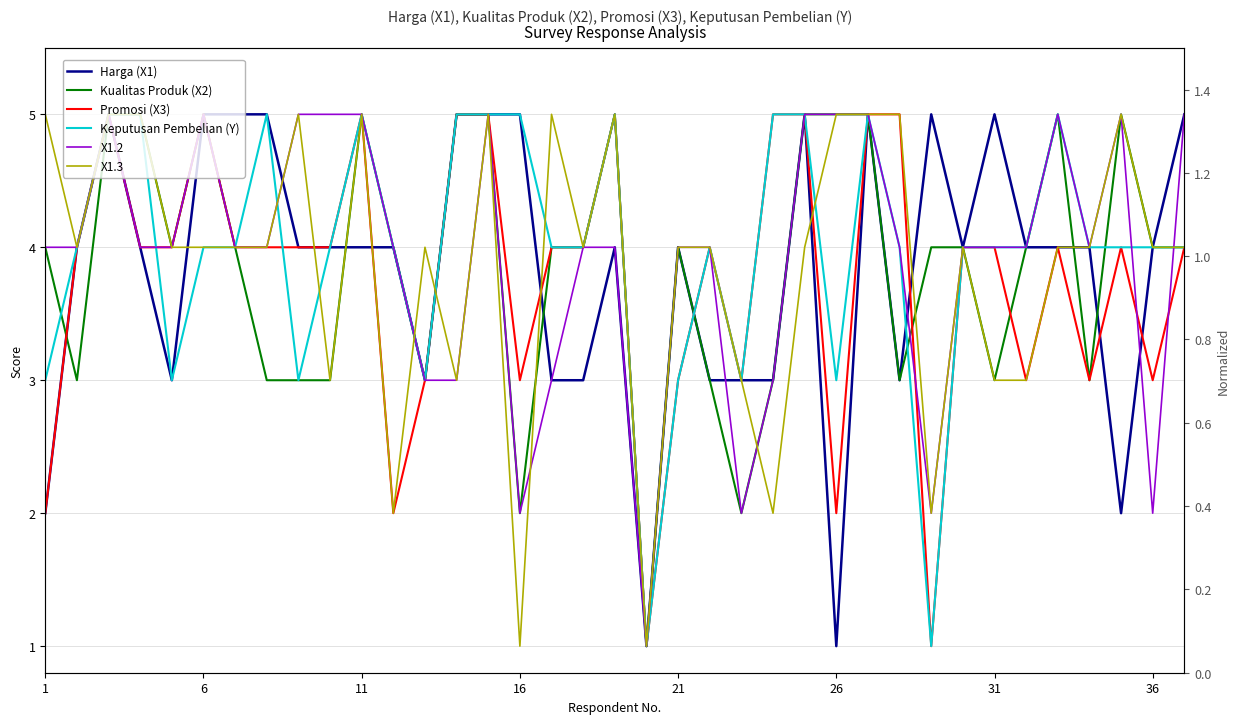

How many times do Keputusan Pembelian (Y) and X1.2 cross each other?

4